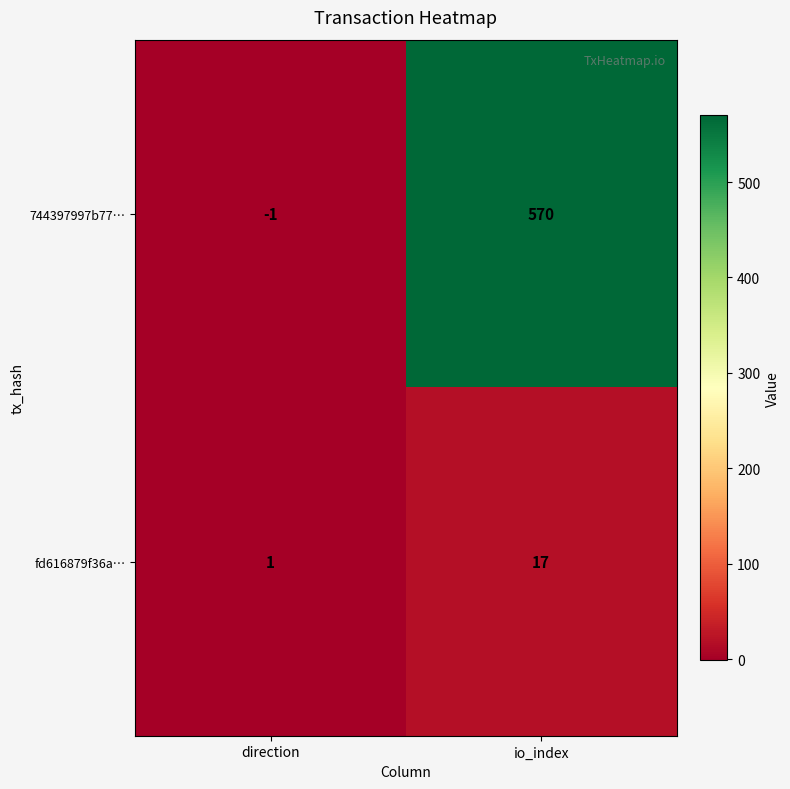

Reading left to right, transcribe all the data shown in this chart.

744397997b77…: -1	570
fd616879f36a…: 1	17